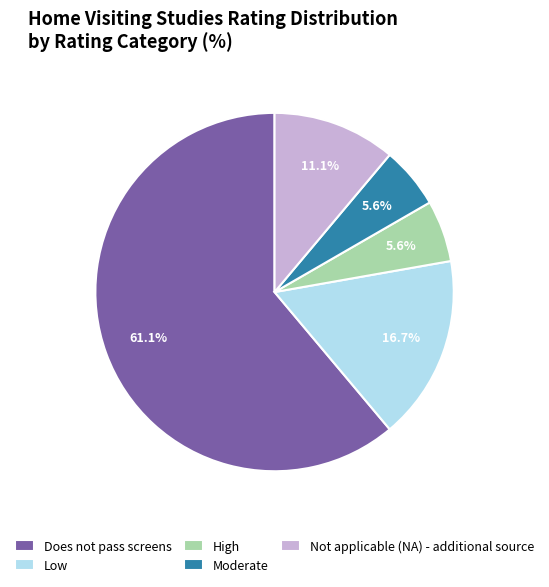

To the nearest percent, what is the combined percentage of Low and Moderate?

22%